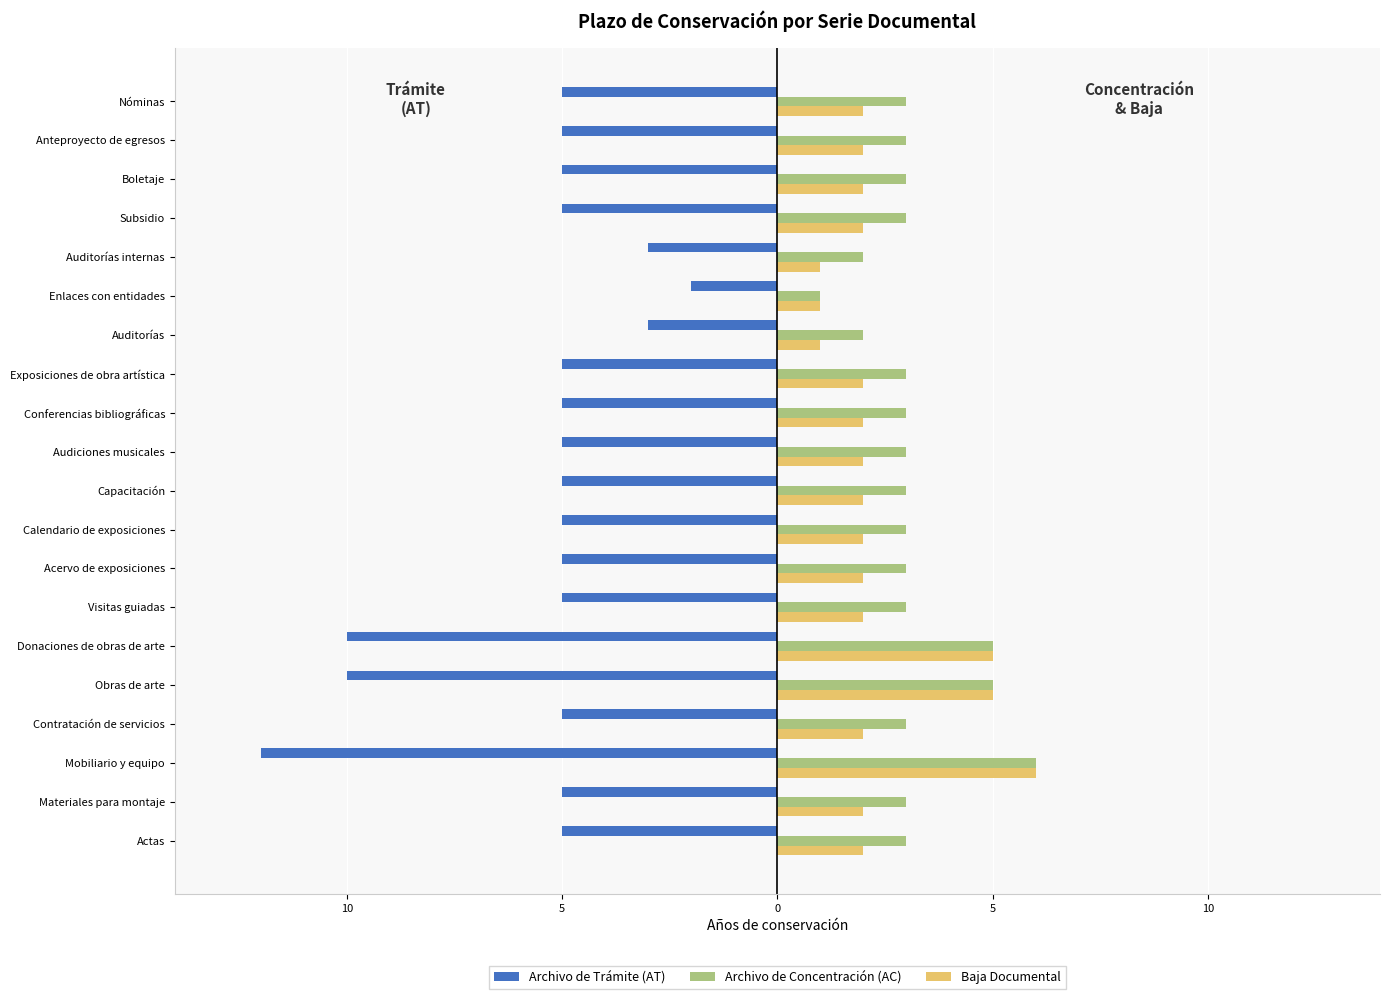

What are all the series names shown in the legend?

Archivo de Trámite (AT), Archivo de Concentración (AC), Baja Documental